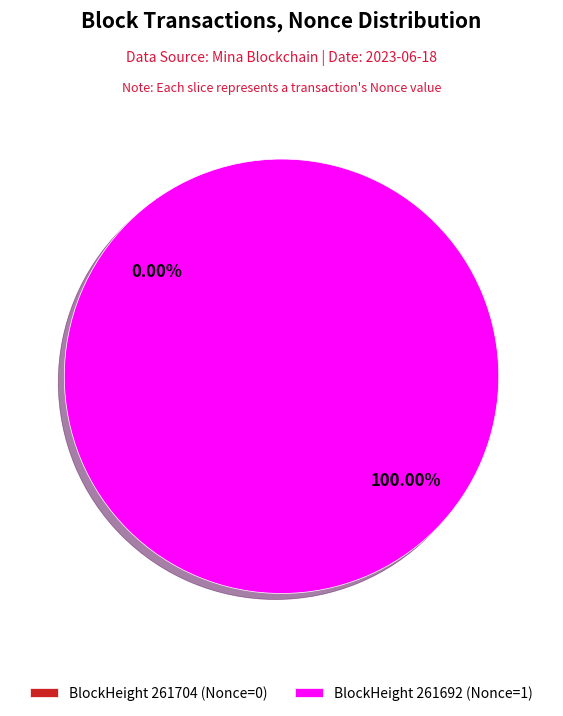

Which slice is the smallest?

261704